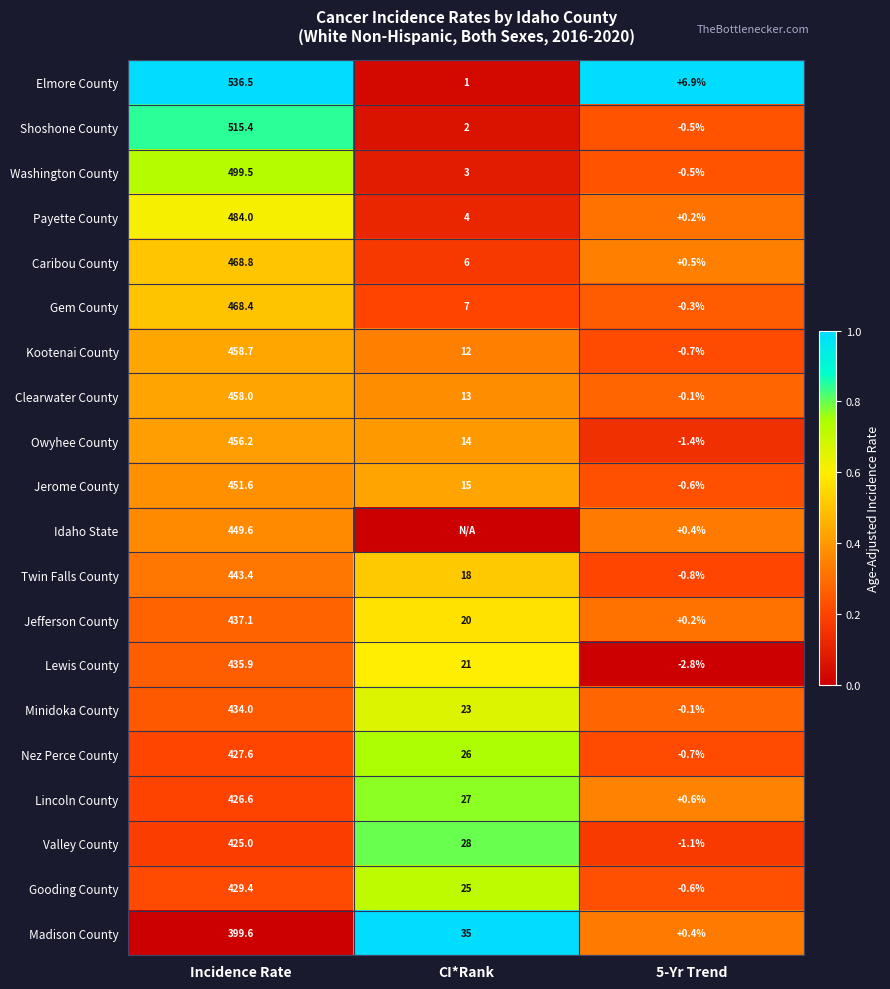

Is the value of Valley County at 5-Yr Trend greater than the value of Owyhee County at Incidence Rate?

No